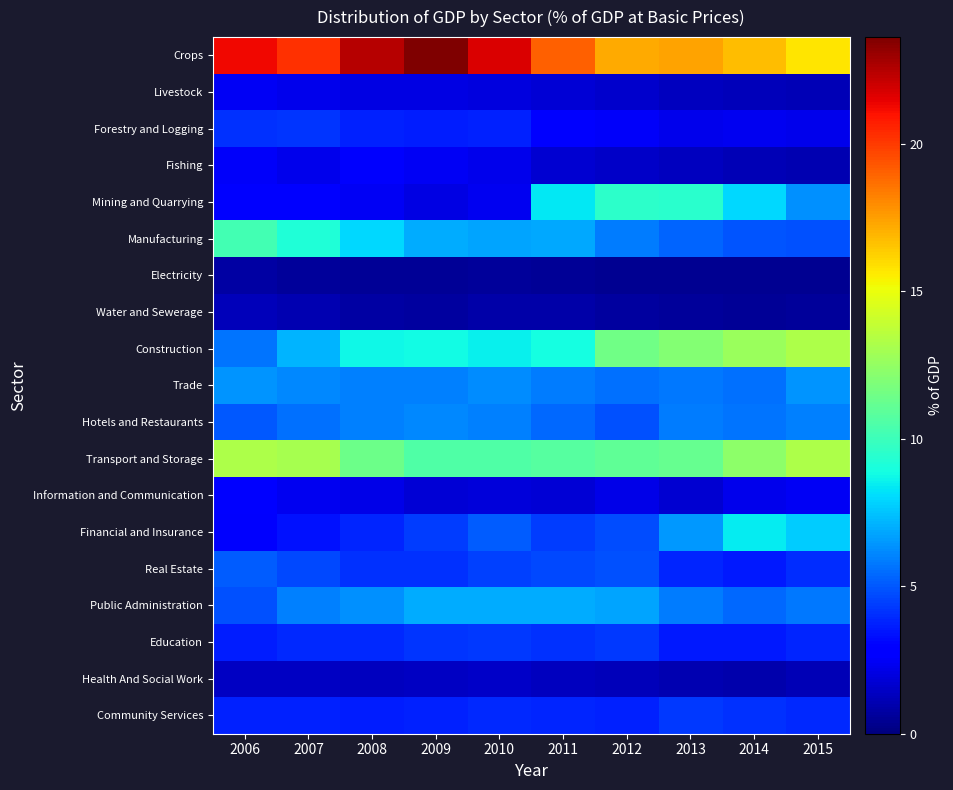

Which series has the largest total across all categories?

Crops